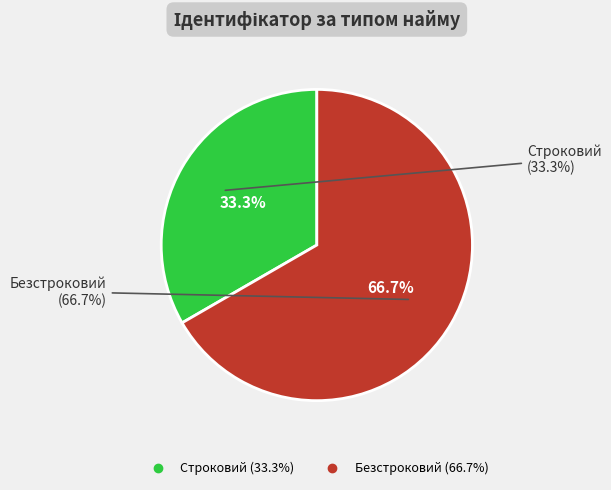

How much of the chart is everything except Строковий?

66.7%